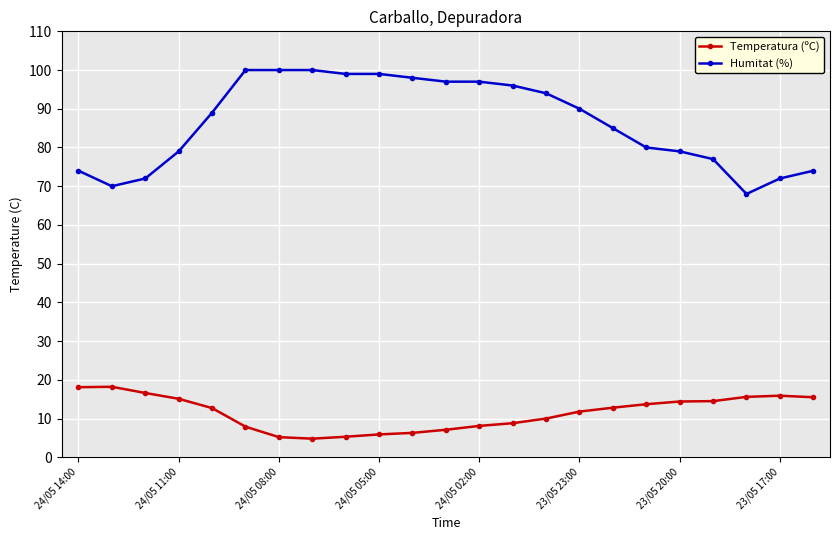

What is the average value of the Humitat (%) series?

86.5